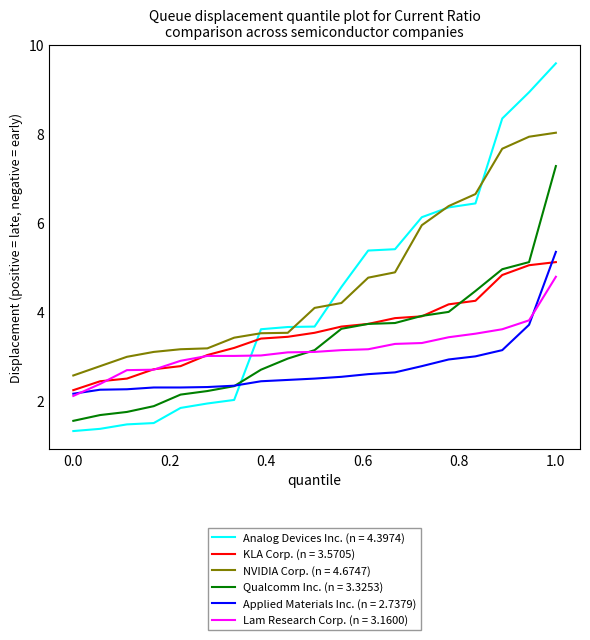

How many lines are shown in the chart?

6